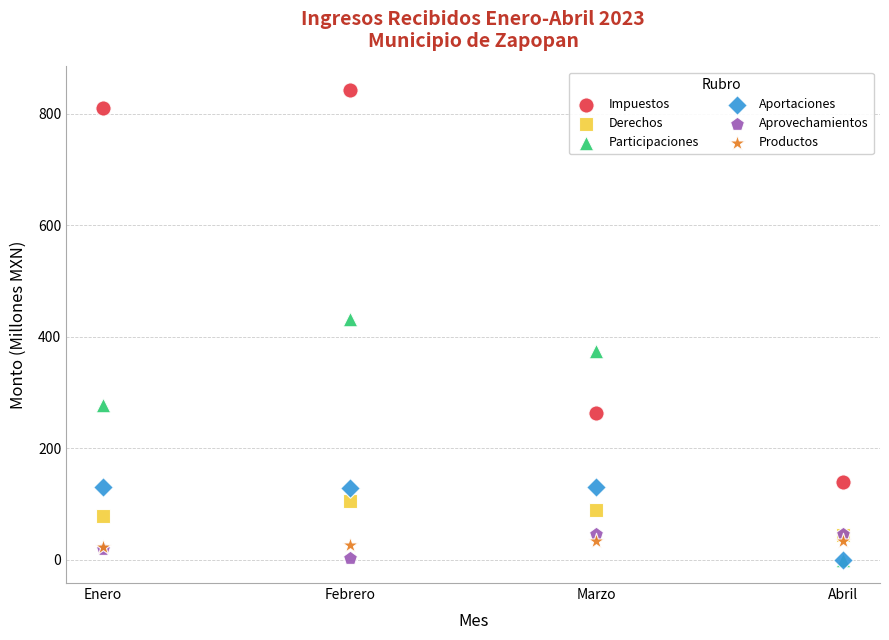

Which series has the largest Y range (max minus min)?

Impuestos